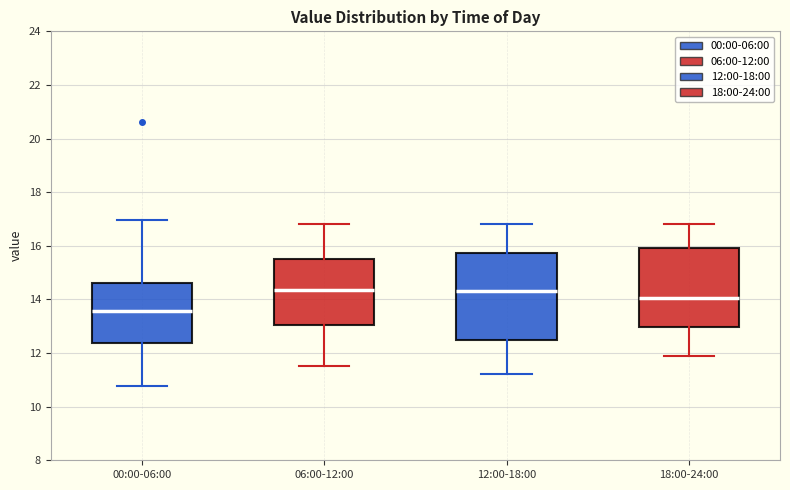

Which box's median line is the lowest?

00:00-06:00